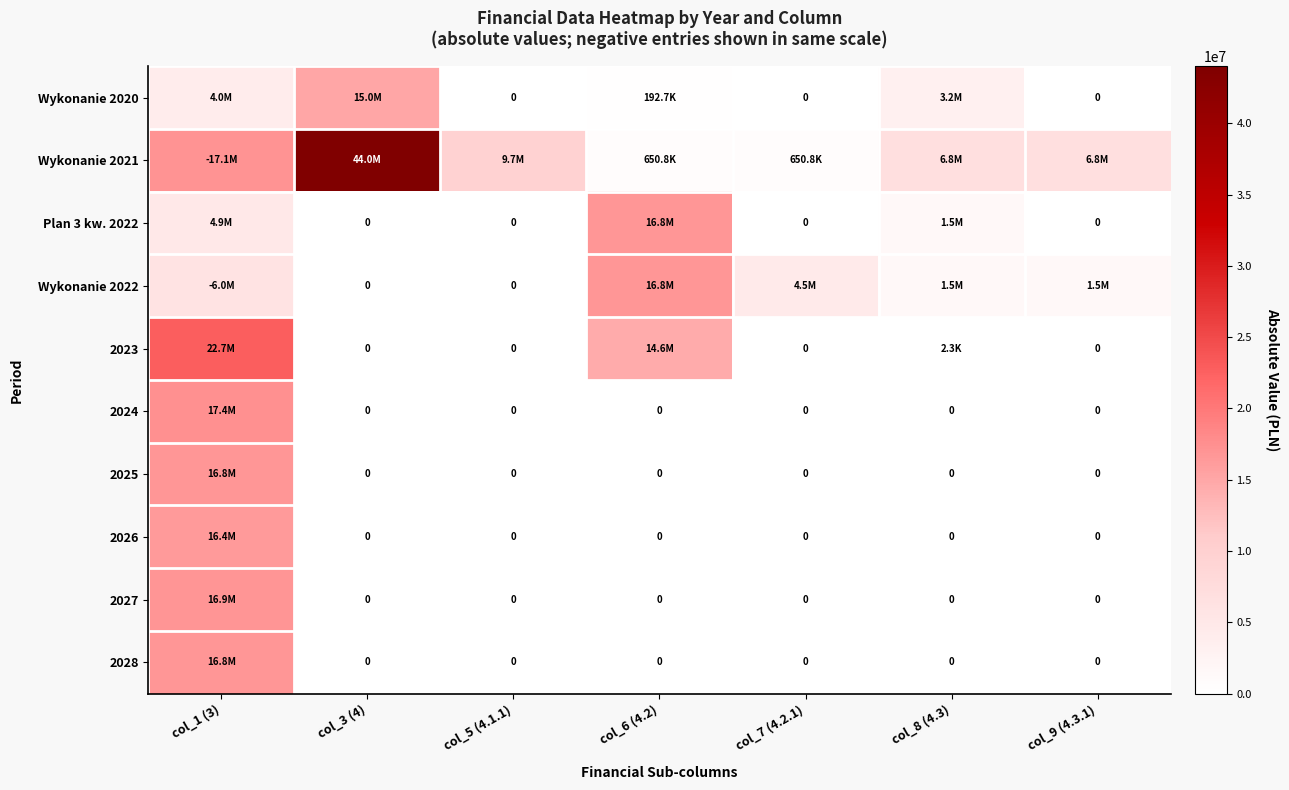

How many data points in Wykonanie 2020 are less than 192669?

3